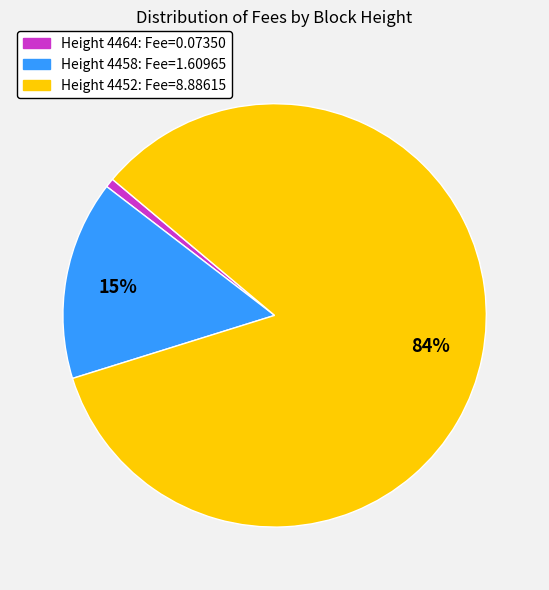

How many slices are in this pie chart?

3